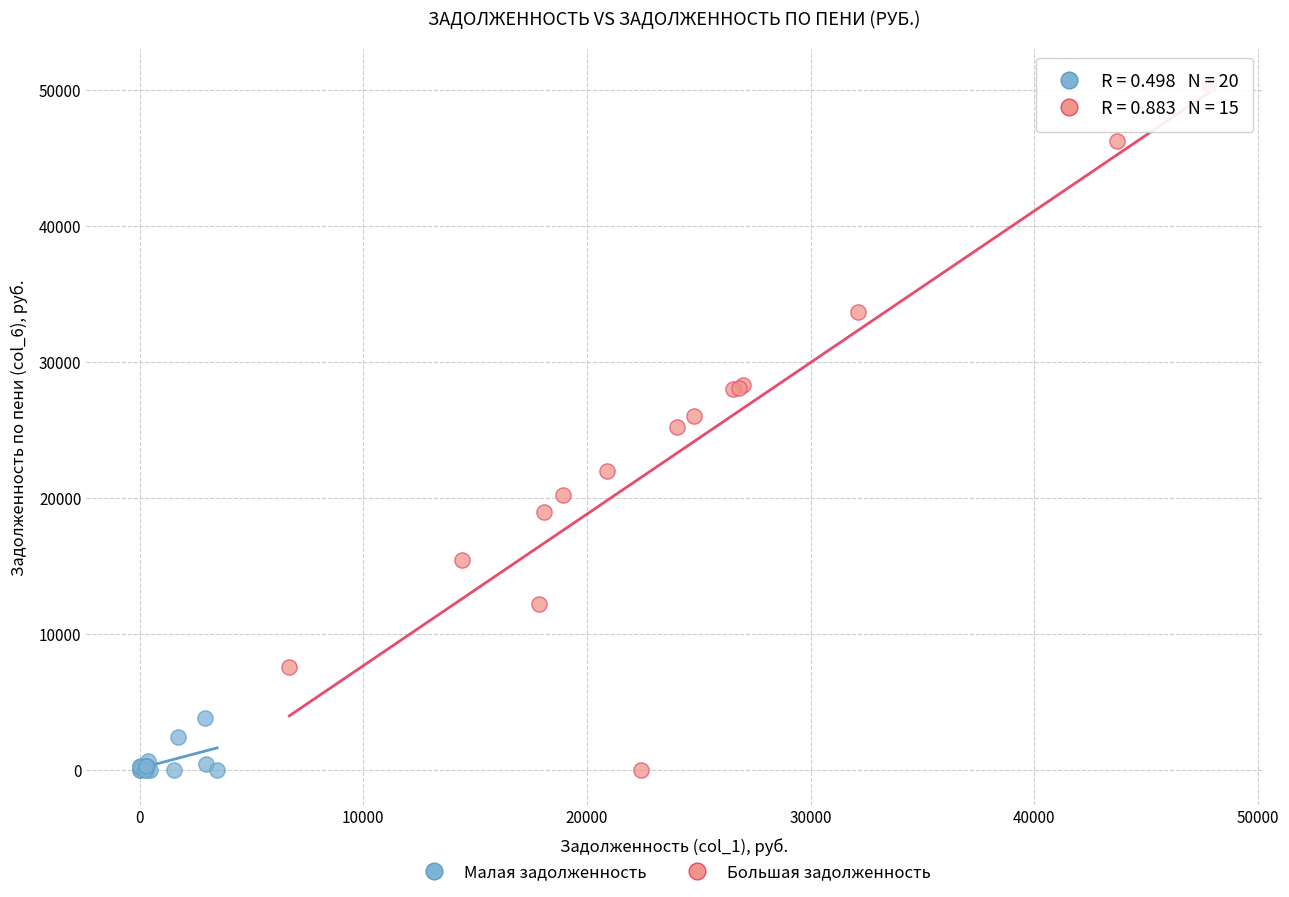

Which series contains the highest Y value?

Большая задолженность